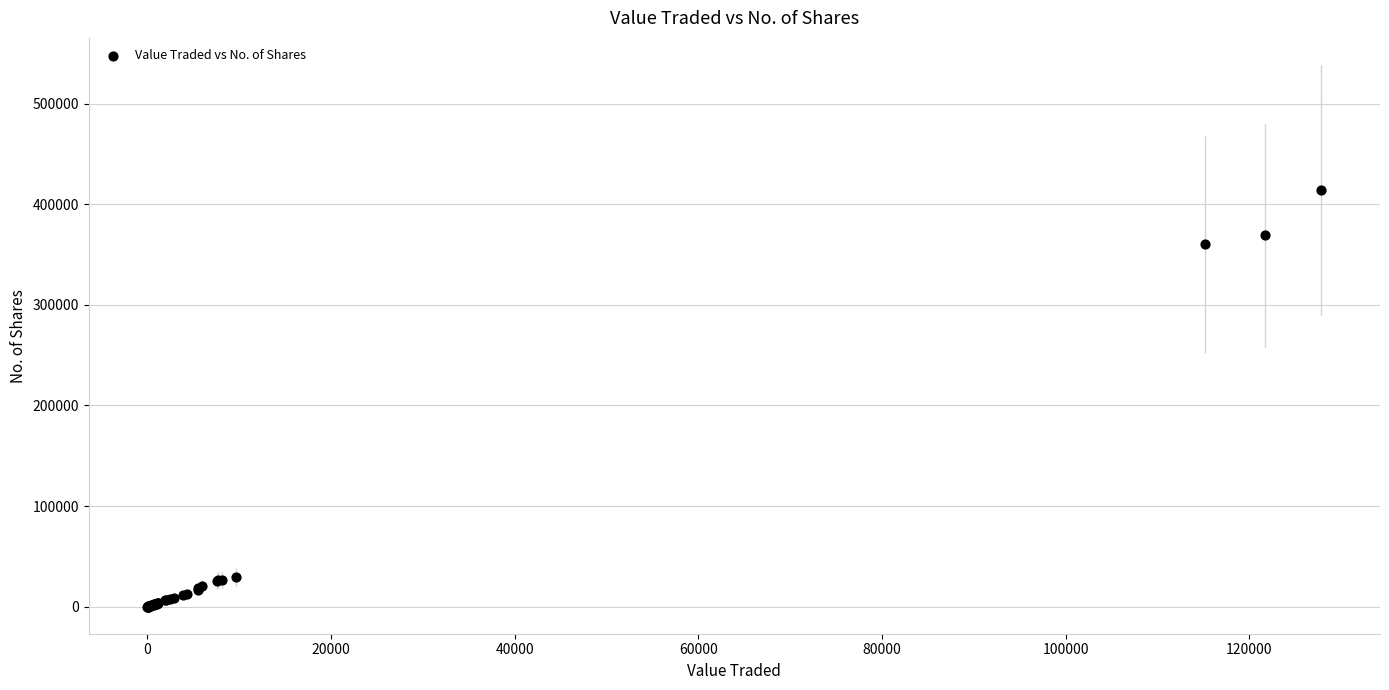

What Y value in the scatter plot is closest to 207060?

360020